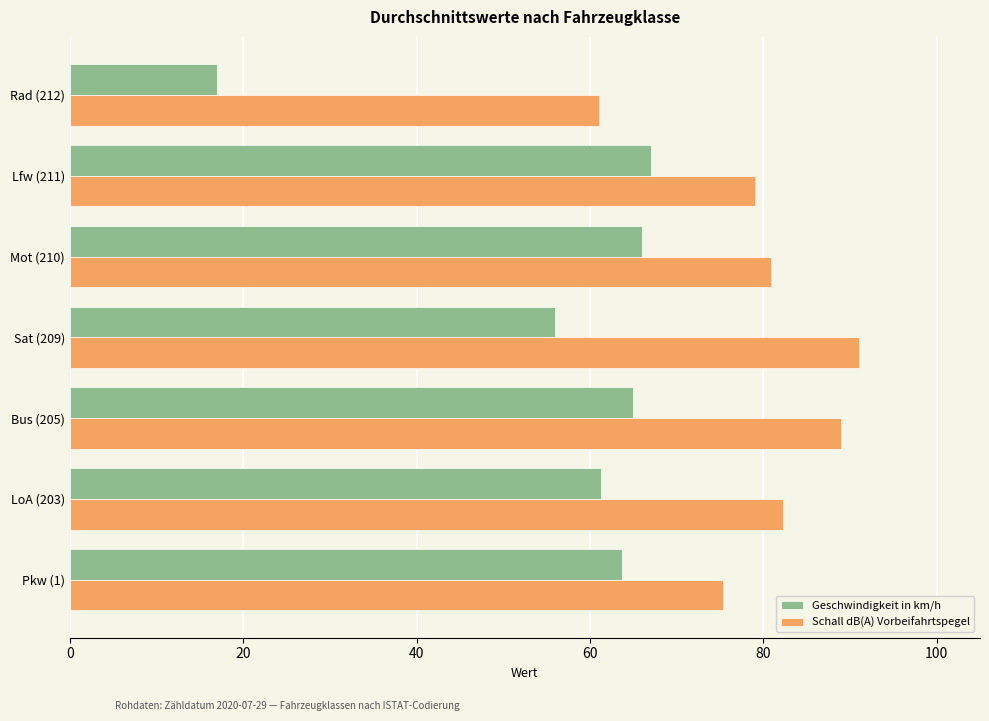

Rank the series at Pkw (1) from highest to lowest value.

Schall dB(A) Vorbeifahrtspegel, Geschwindigkeit in km/h